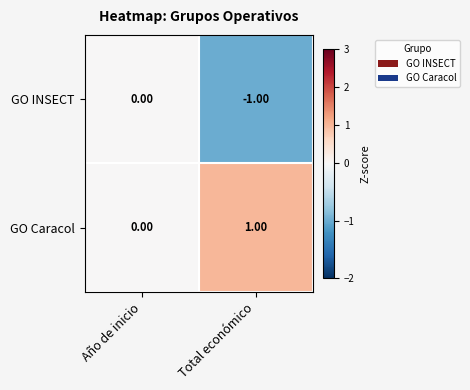

Where is GO Caracol nearest to the value 0?

Año de inicio